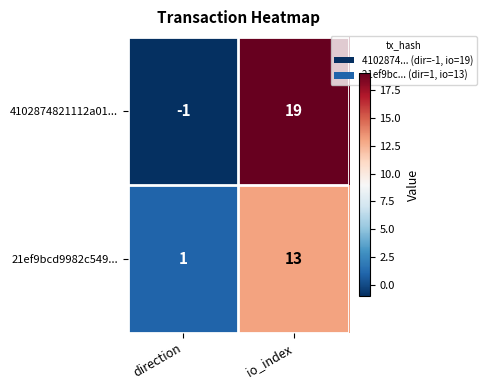

At how many categories does at least one series exceed 5?

1